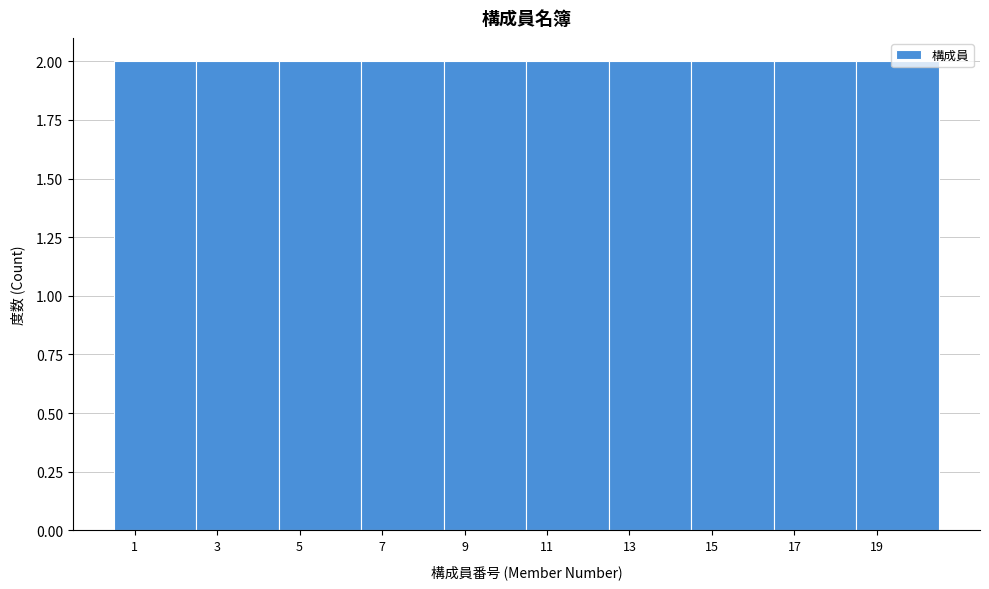

Reading left to right, transcribe this chart: for each bar, give the range it covers on the x-axis and its height. The values are not printed on the chart, so give them approximately, as read against the axis.

0.5 to 2.5: 2
2.5 to 4.5: 2
4.5 to 6.5: 2
6.5 to 8.5: 2
8.5 to 10.5: 2
10.5 to 12.5: 2
12.5 to 14.5: 2
14.5 to 16.5: 2
16.5 to 18.5: 2
18.5 to 20.5: 2